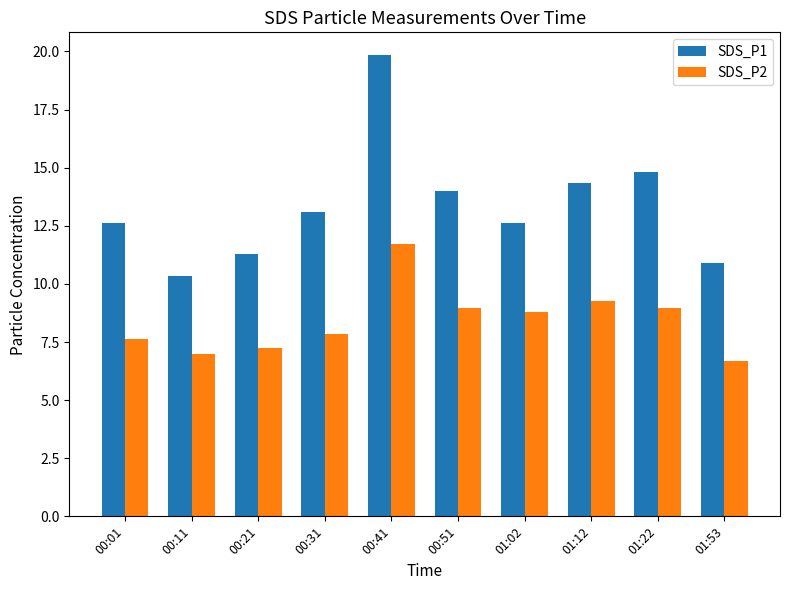

Is it true that SDS_P1 equals 17.7 at 00:21?

False